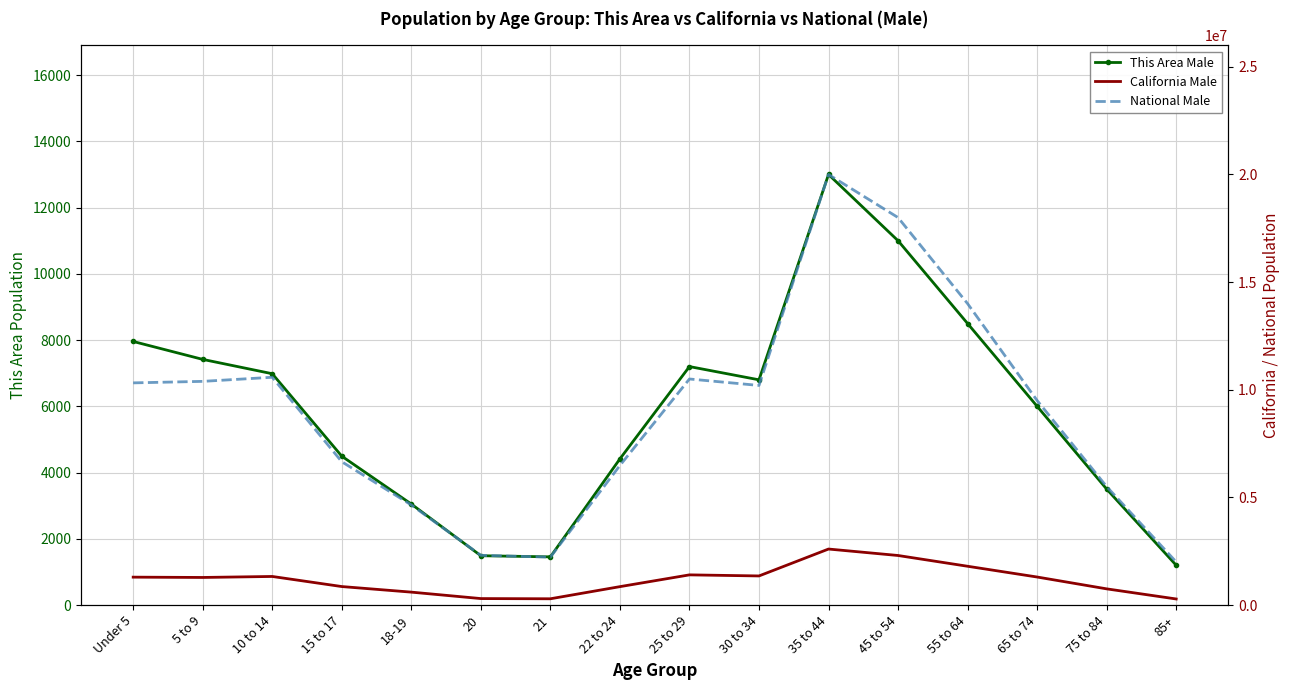

Which series changed the most between 18-19 and 20?

National Male